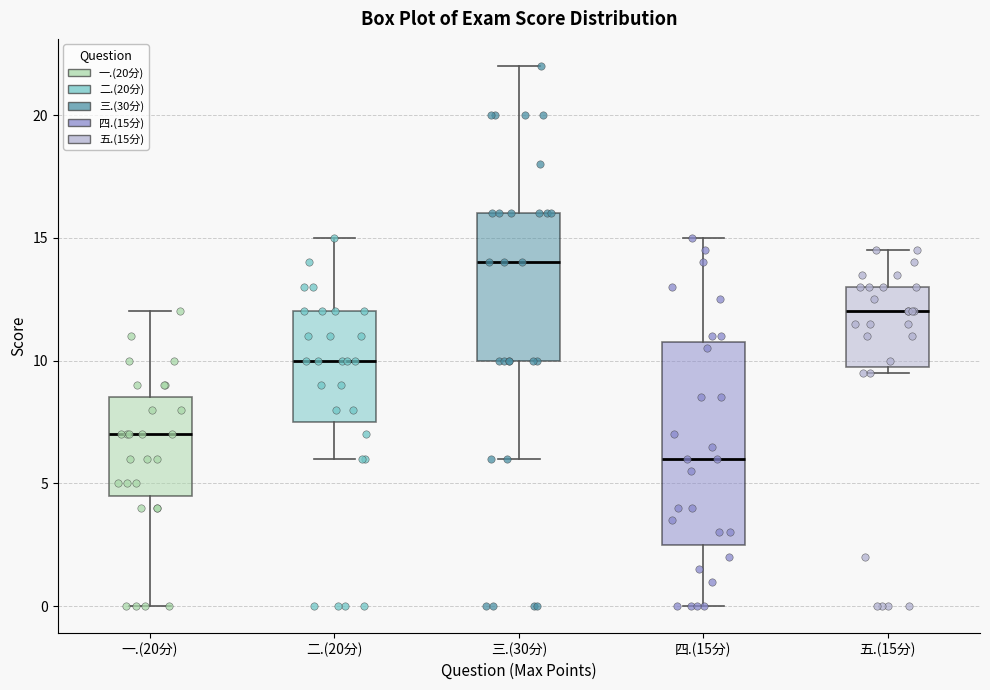

Which box has the highest median line?

三.(30分)